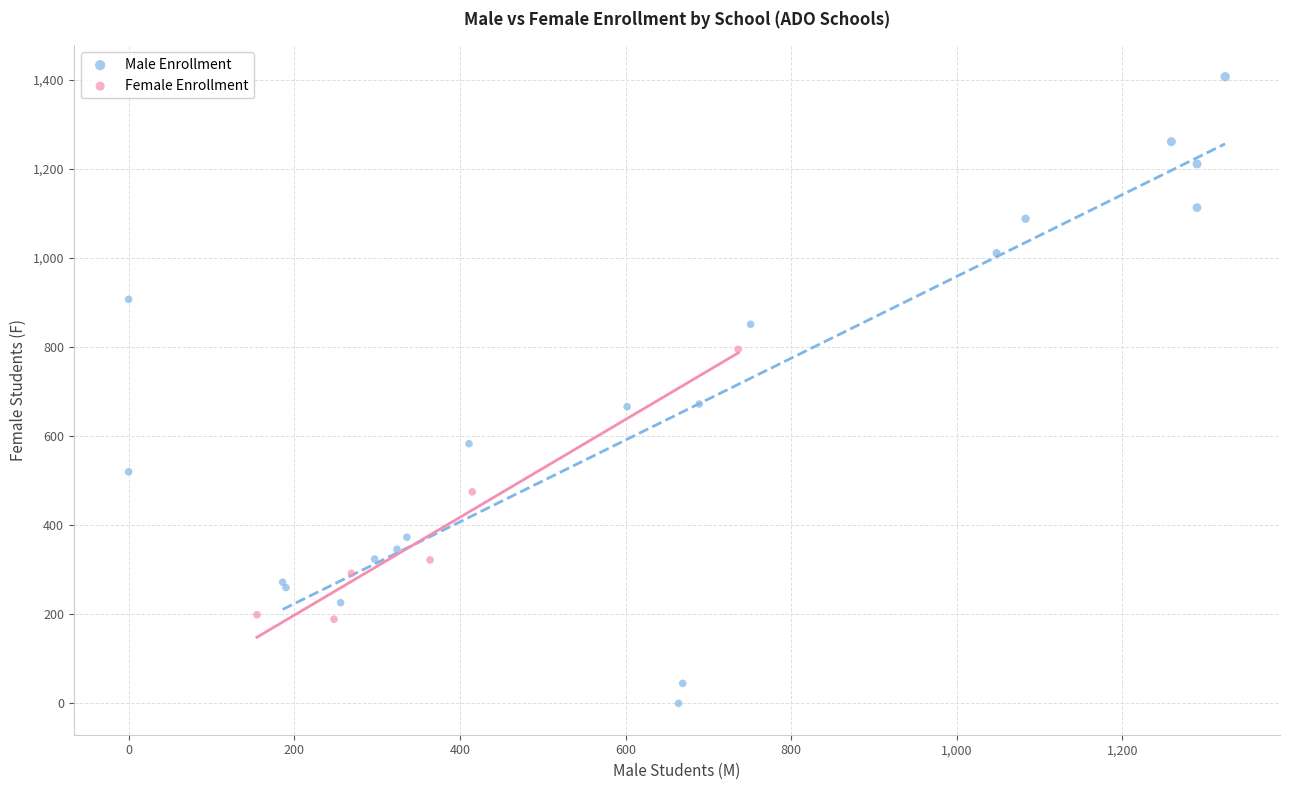

Which series contains the highest Y value?

Male Enrollment